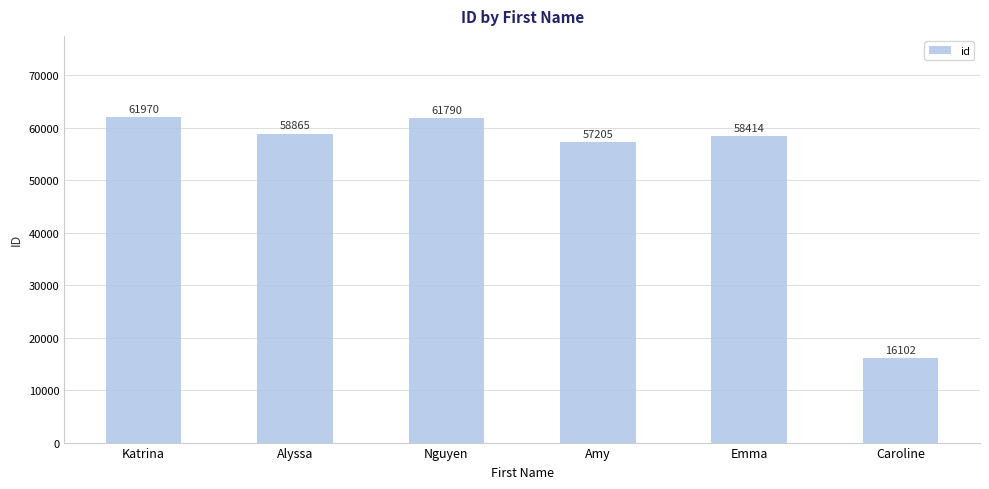

What is the ratio of the value at Alyssa to the value at Amy?

1.0